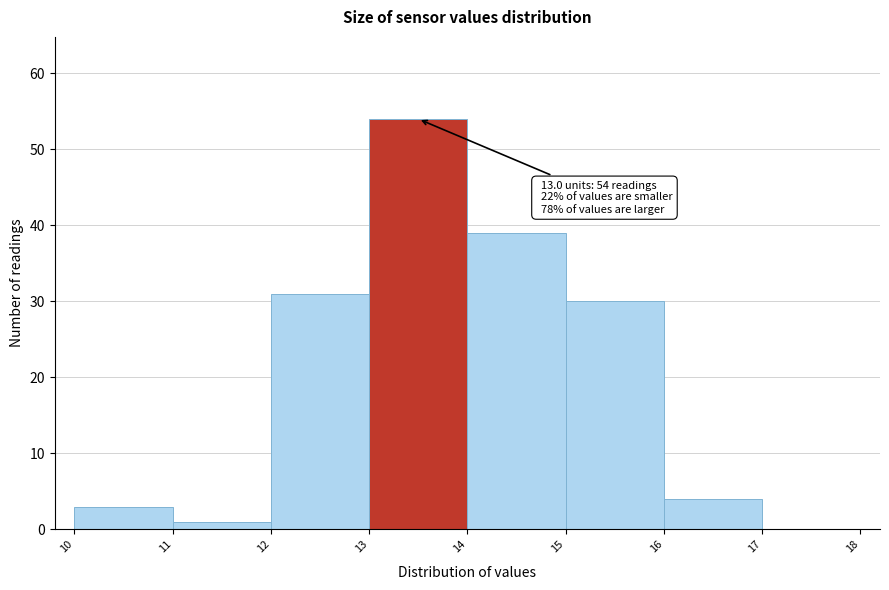

Which range on the x-axis has the tallest bar?

13 to 14